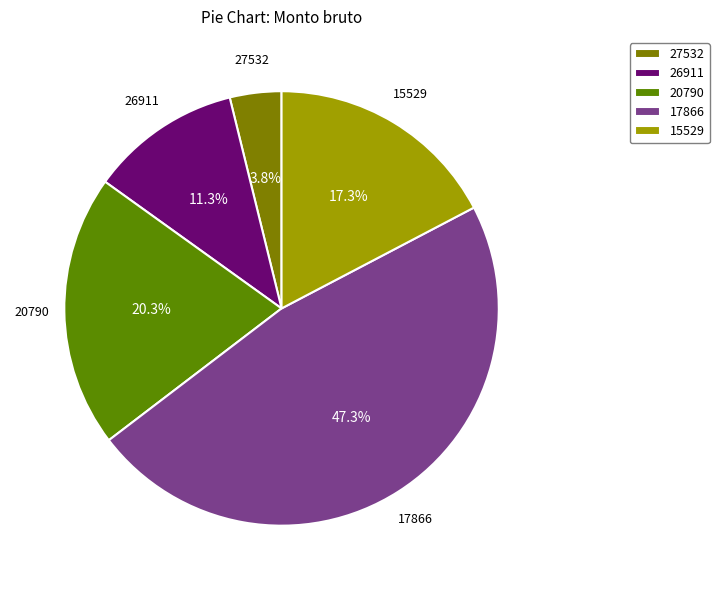

What portion of the pie excludes 26911?

88.7%